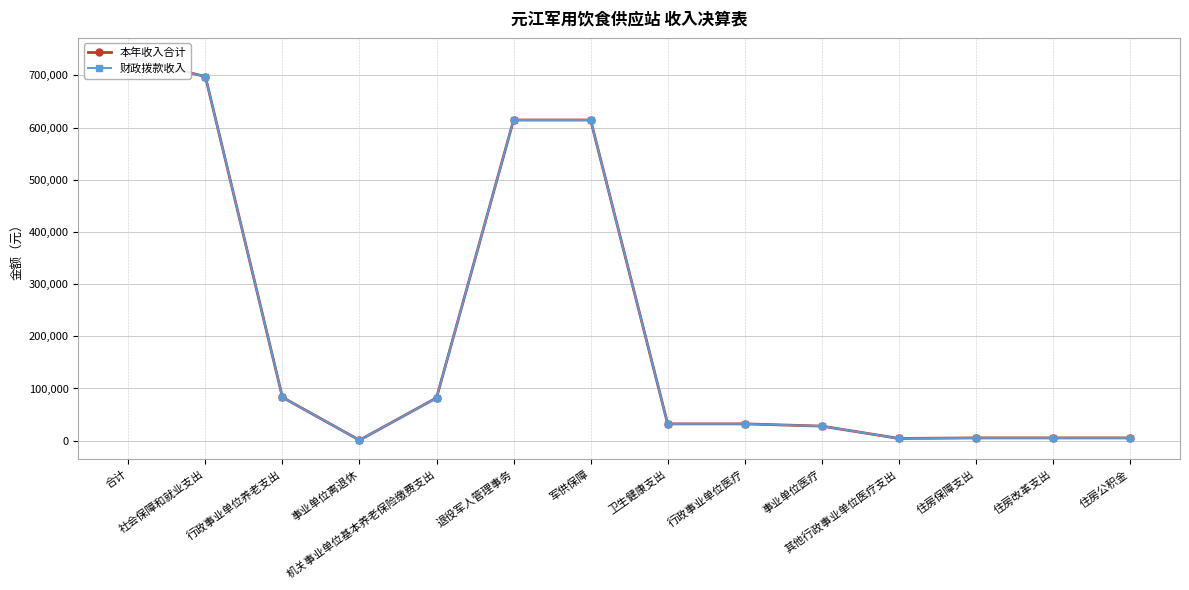

What is the label of the 3rd point from the right?

住房保障支出